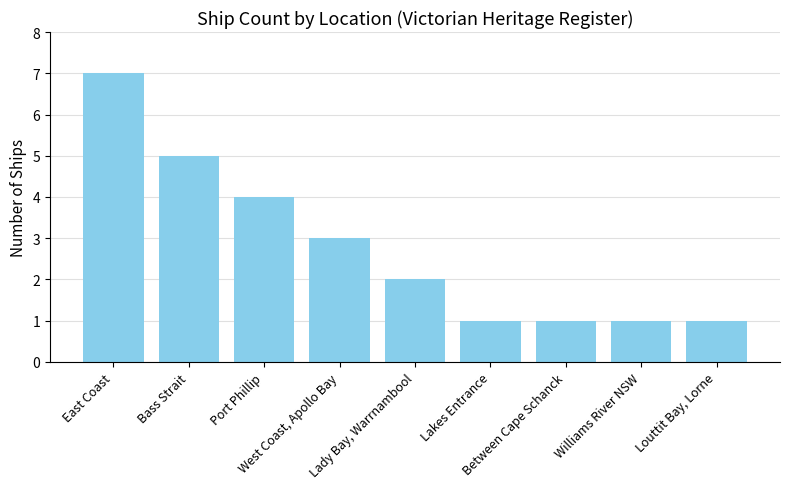

Is it true that the value at Lady Bay, Warrnambool is 3?

False